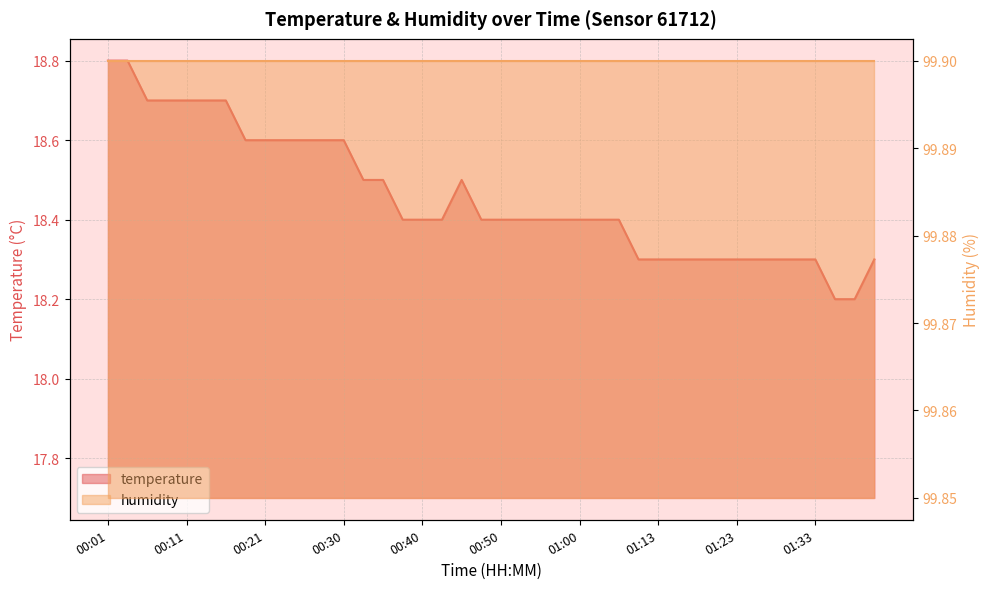

What is the value of the 37th point from the left?

18.3